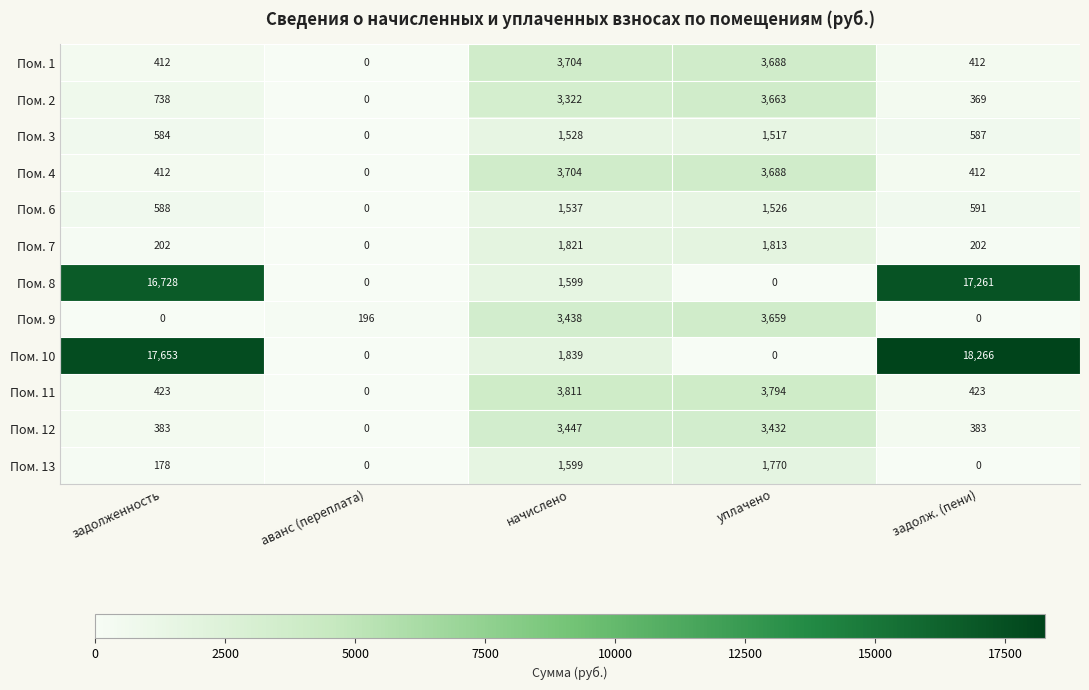

What is the spread (max minus min) of values at задолж. (пени)?

18266